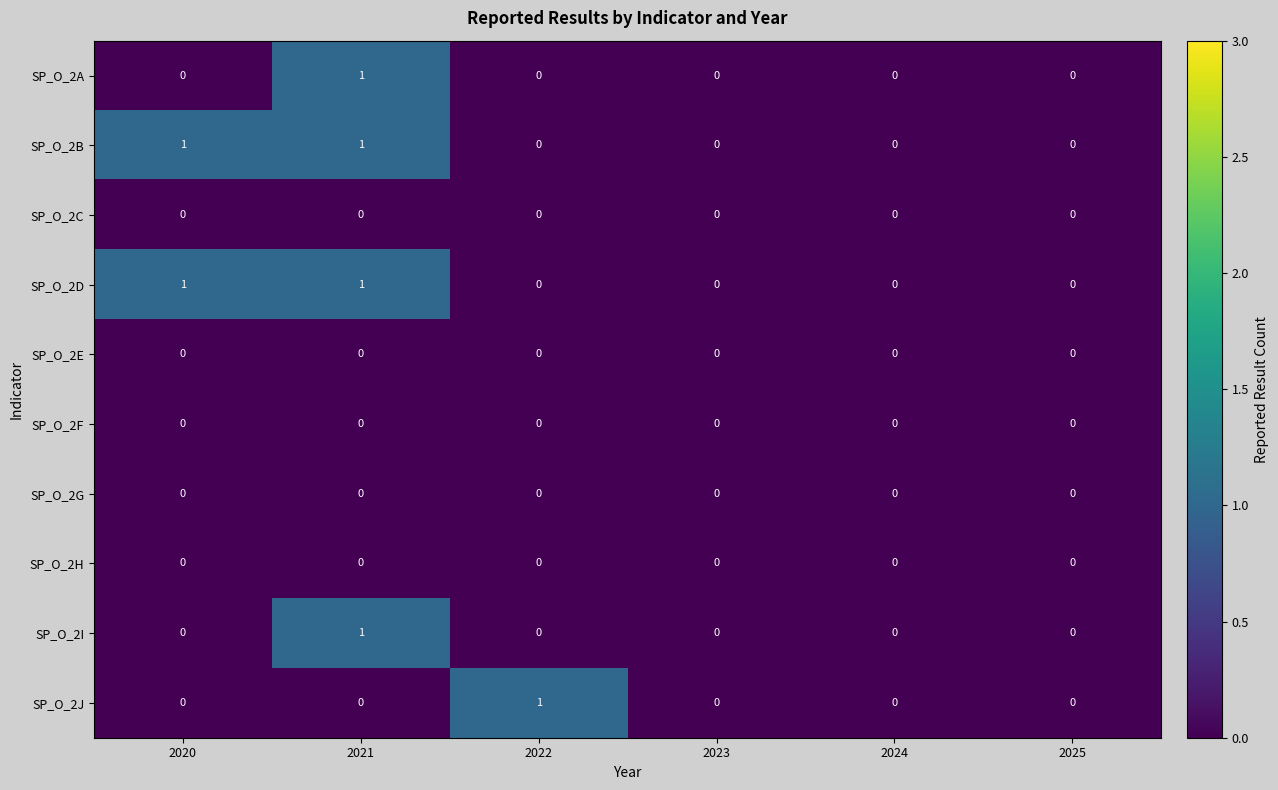

Count the SP_O_2A values in the range 0 to 1.

6